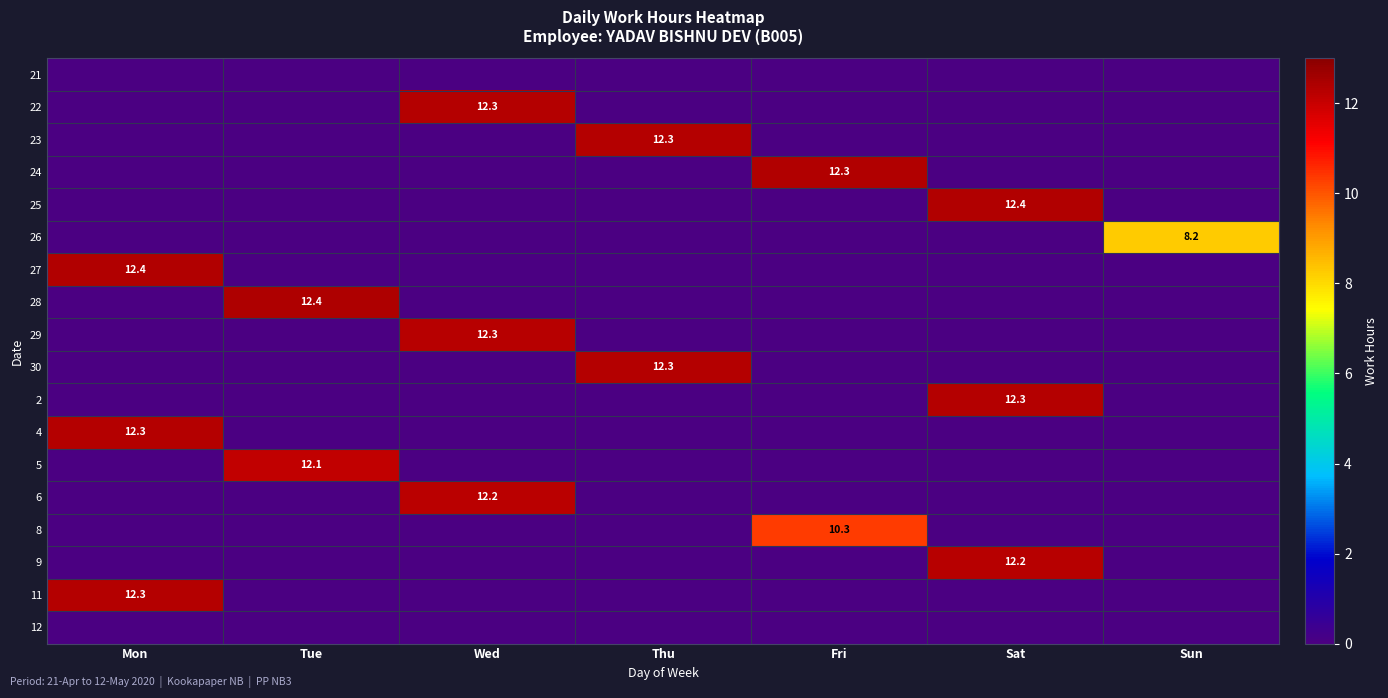

Is it true that 11 equals 6.3 at Mon?

False